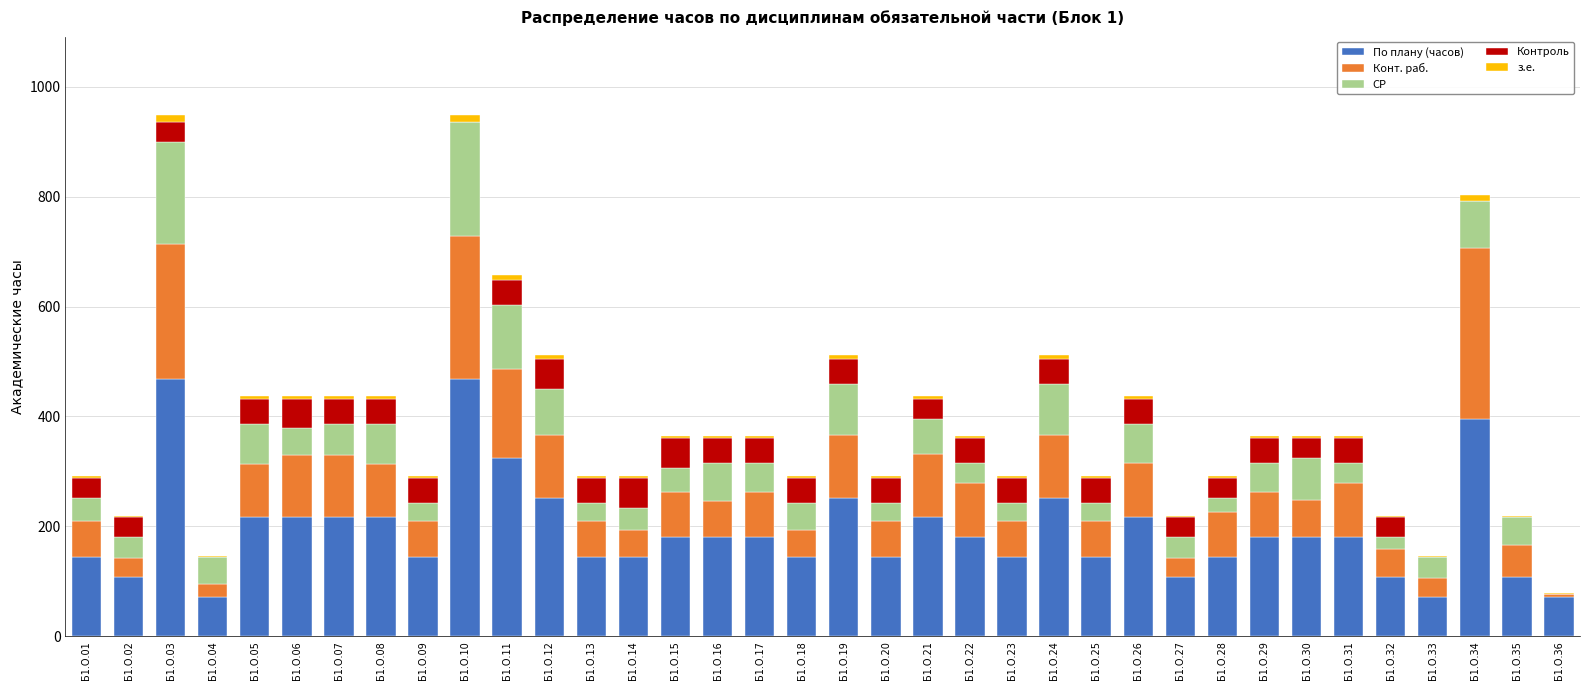

What are all the series names shown in the legend?

По плану (часов), Конт. раб., СР, Контроль, з.е.